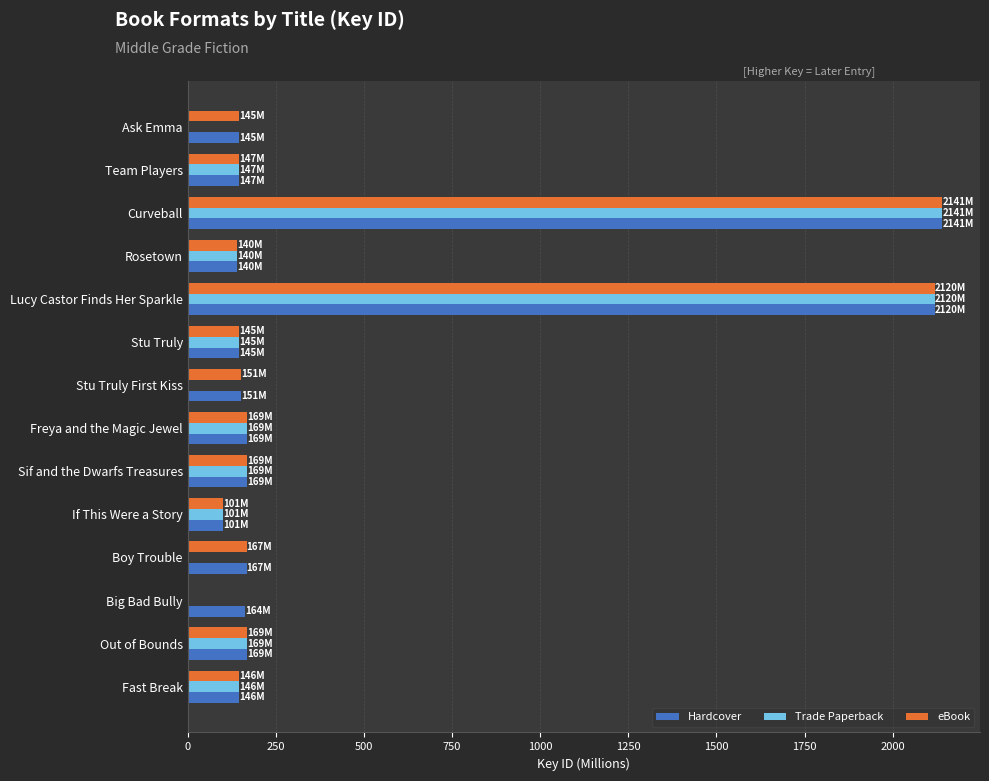

True or false: Trade Paperback has a value of 0.0 at Big Bad Bully.

True